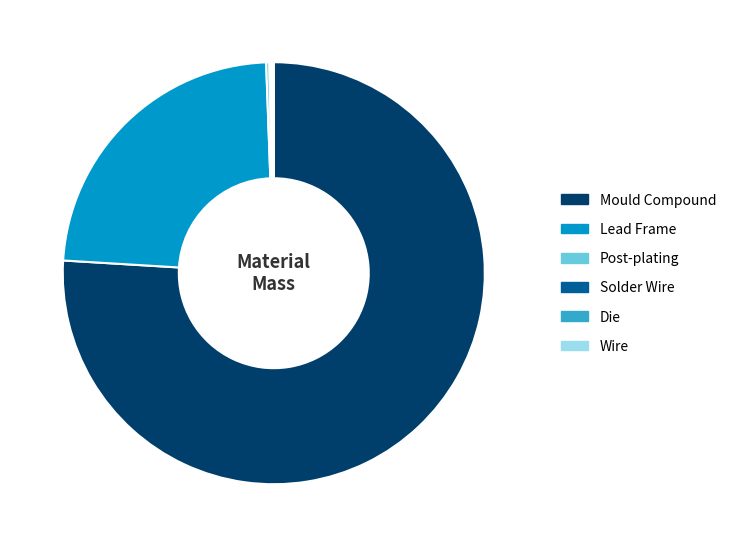

Does any single category account for the majority?

Yes